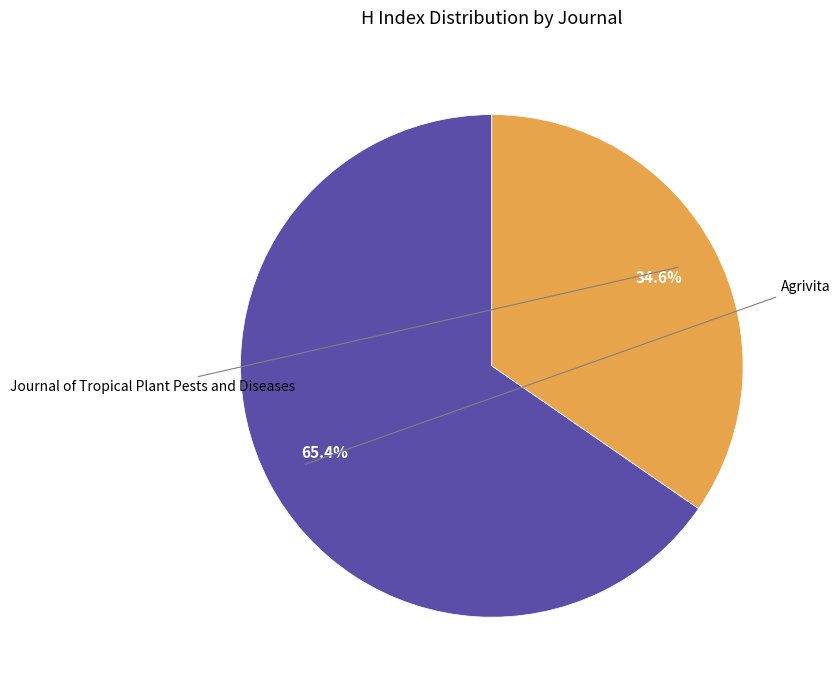

Which slice is the largest?

Agrivita